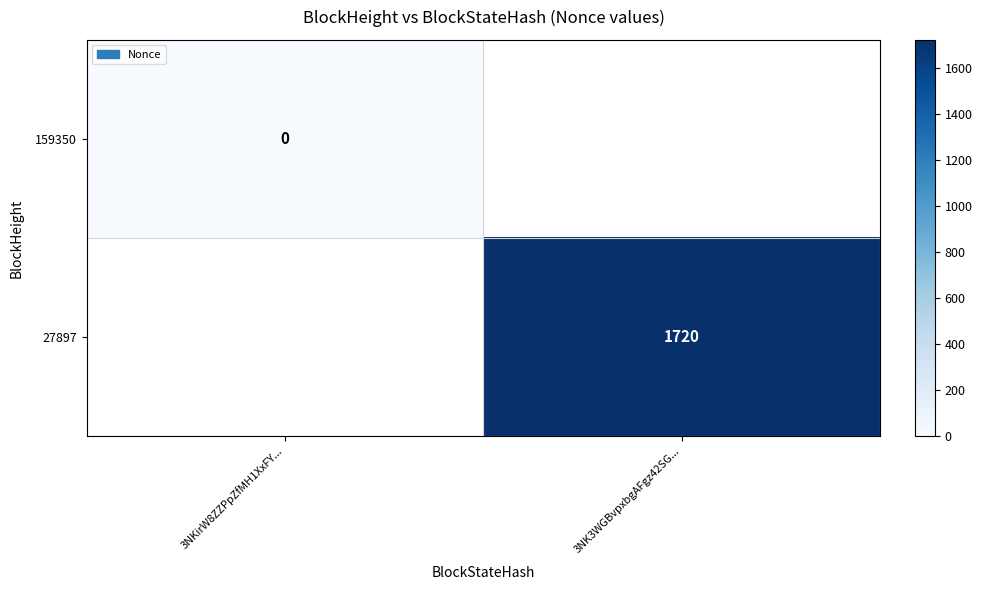

At how many categories does at least one series exceed 1363?

1